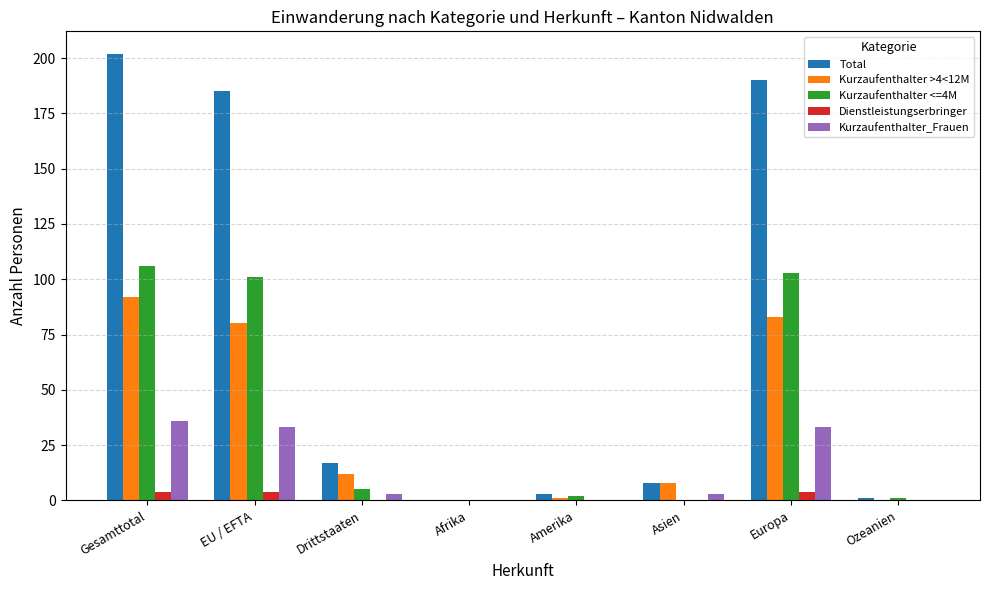

Reading right to left, extract all data points from this chart.

Total: Ozeanien=1	Europa=190	Asien=8	Amerika=3	Afrika=0	Drittstaaten=17	EU / EFTA=185	Gesamttotal=202
Kurzaufenthalter >4<12M: Ozeanien=0	Europa=83	Asien=8	Amerika=1	Afrika=0	Drittstaaten=12	EU / EFTA=80	Gesamttotal=92
Kurzaufenthalter <=4M: Ozeanien=1	Europa=103	Asien=0	Amerika=2	Afrika=0	Drittstaaten=5	EU / EFTA=101	Gesamttotal=106
Dienstleistungserbringer: Ozeanien=0	Europa=4	Asien=0	Amerika=0	Afrika=0	Drittstaaten=0	EU / EFTA=4	Gesamttotal=4
Kurzaufenthalter_Frauen: Ozeanien=0	Europa=33	Asien=3	Amerika=0	Afrika=0	Drittstaaten=3	EU / EFTA=33	Gesamttotal=36